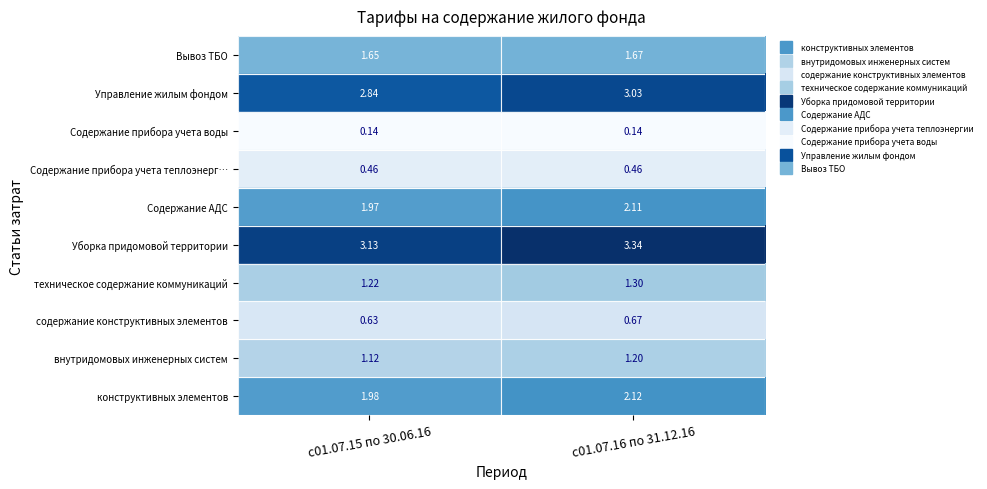

Is the value of конструктивных элементов at с01.07.15 по 30.06.16 greater than the value of Вывоз ТБО at с01.07.16 по 31.12.16?

Yes